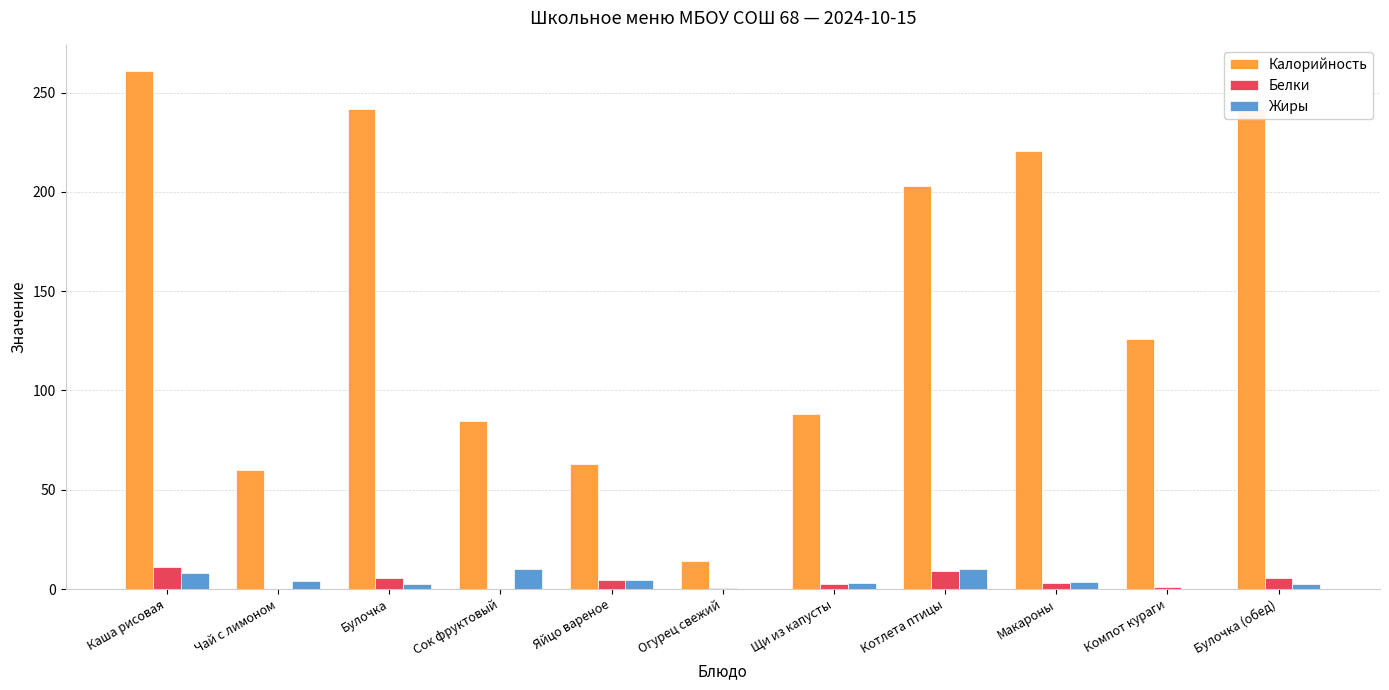

Which category has the highest value across all series?

Каша рисовая